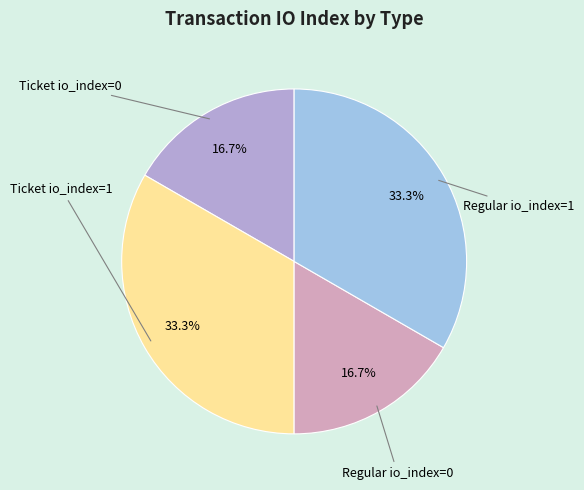

How many slices are in this pie chart?

4